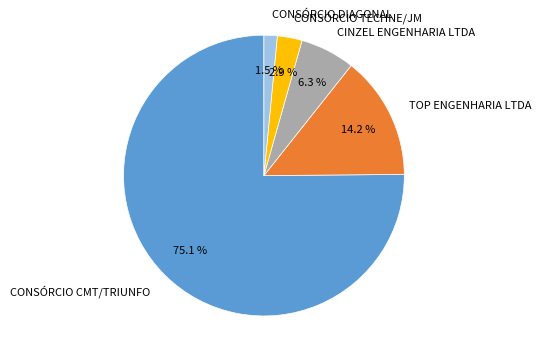

Which category has the biggest portion of the pie?

CONSÓRCIO CMT/TRIUNFO